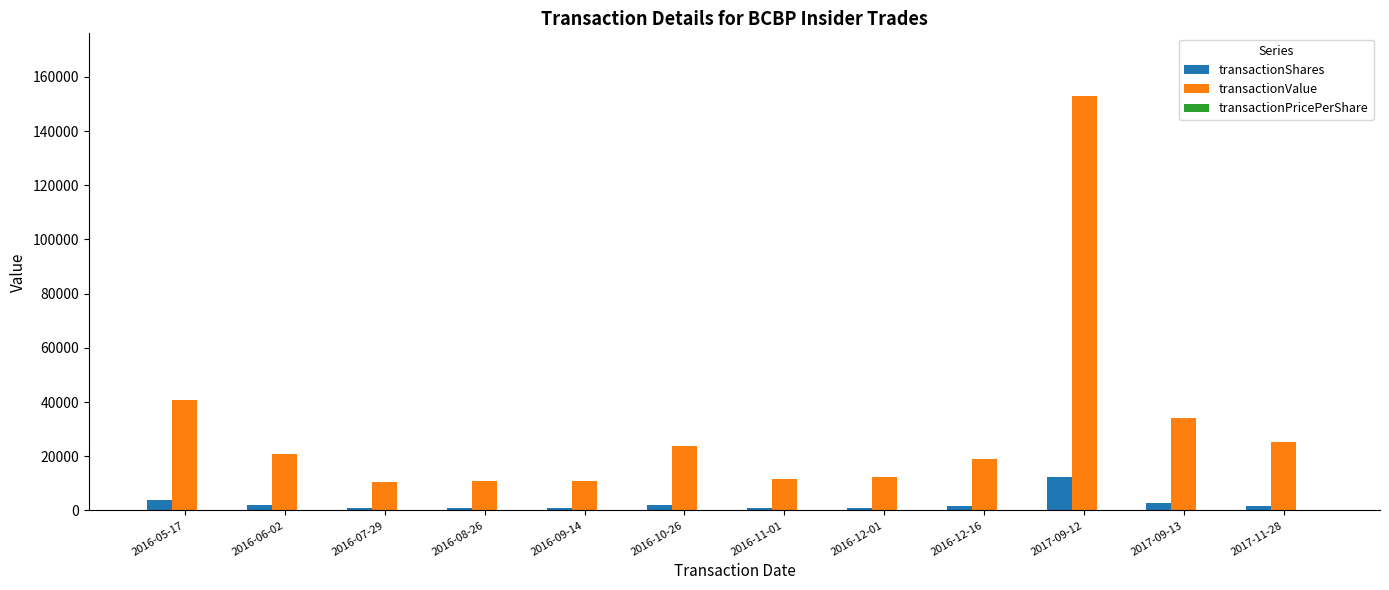

What is the sum of all transactionShares values?

31525.0